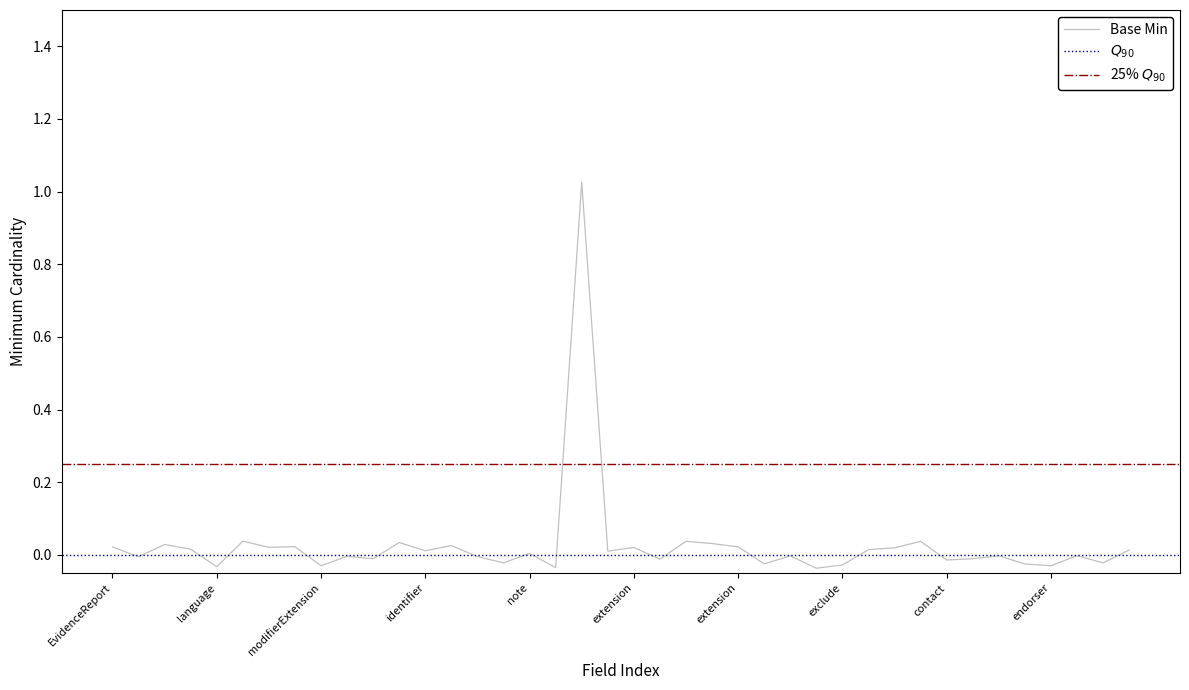

Is it true that the value at identifier is 0.0?

True